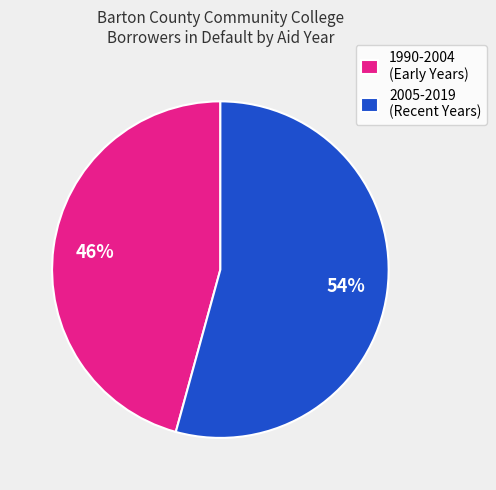

Rank the categories by value from lowest to highest.

1990-2004 (Early Years), 2005-2019 (Recent Years)